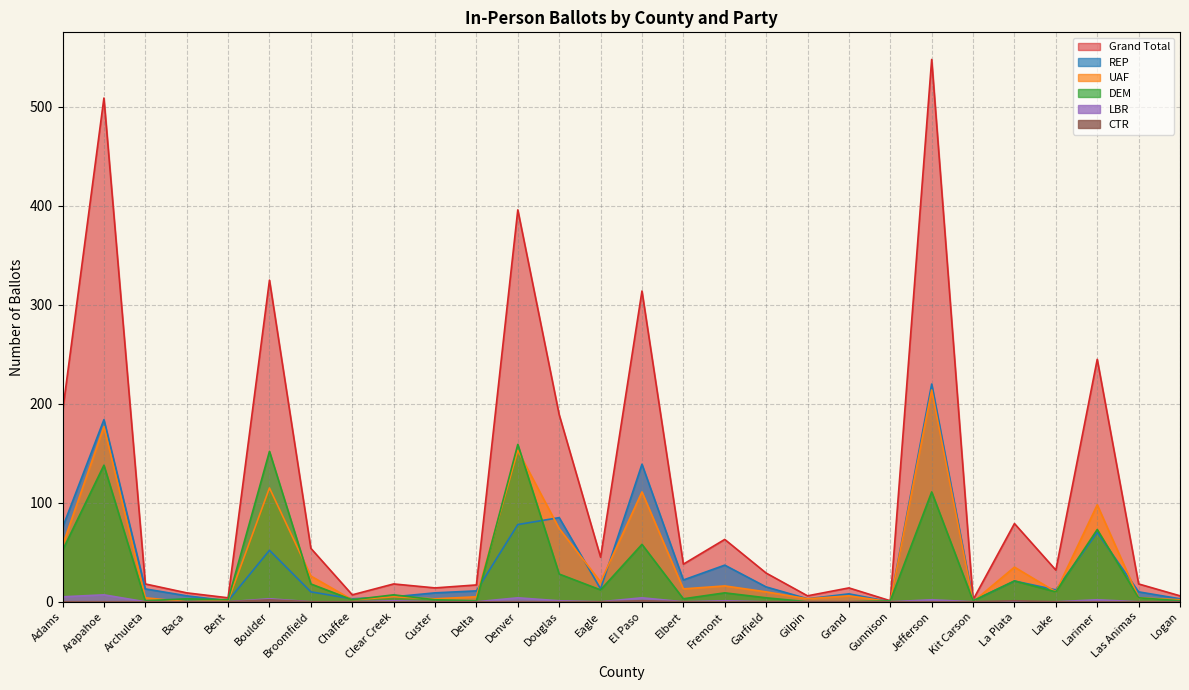

At which label does UAF first exceed 10?

Adams